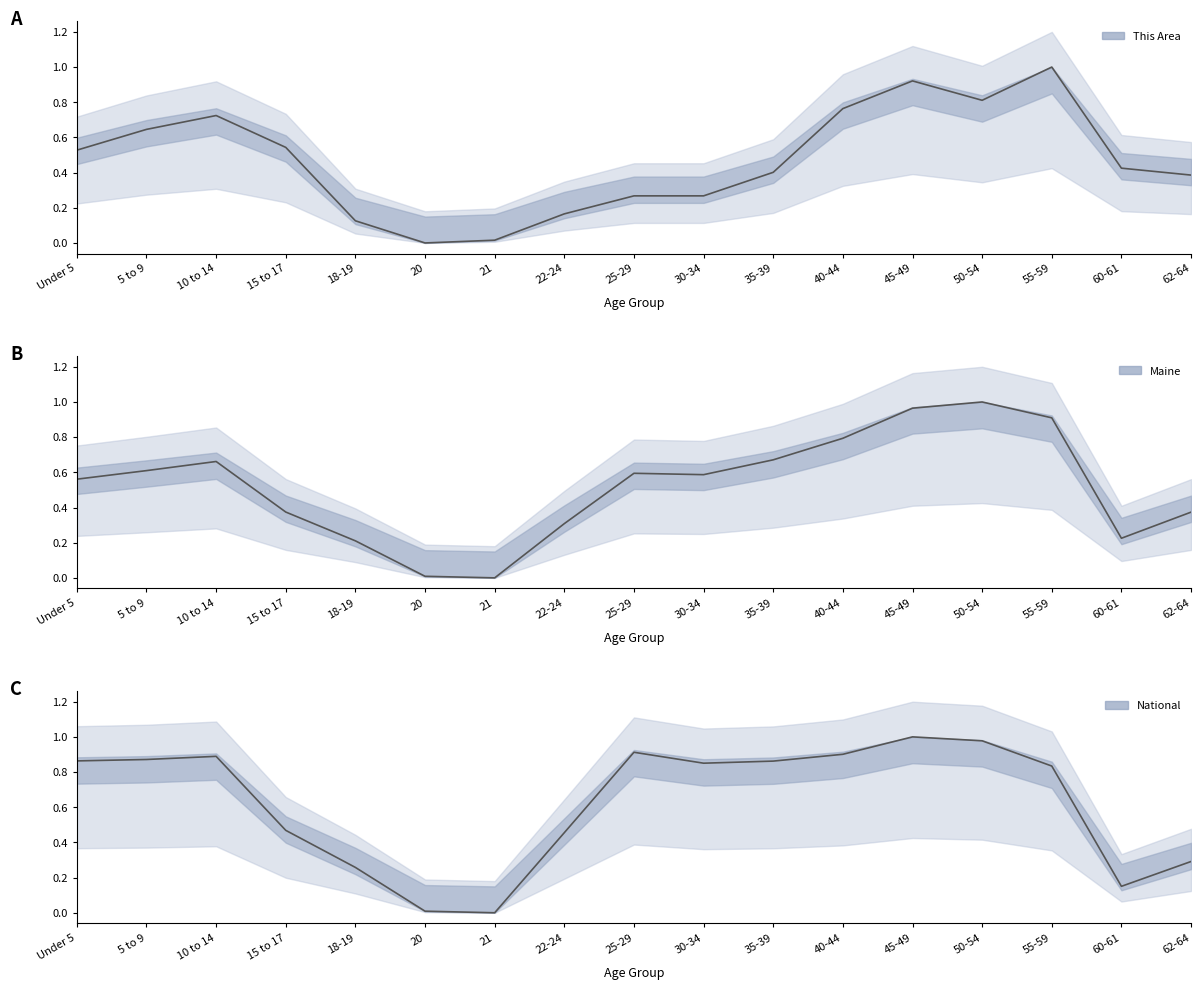

In Maine, how many points are higher than both neighbors (excluding endpoints)?

3